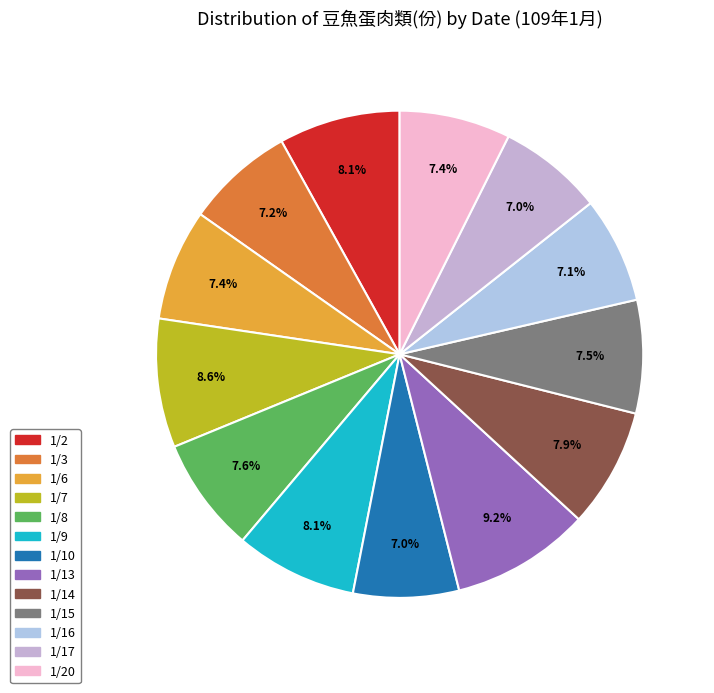

Does any single category account for the majority?

No